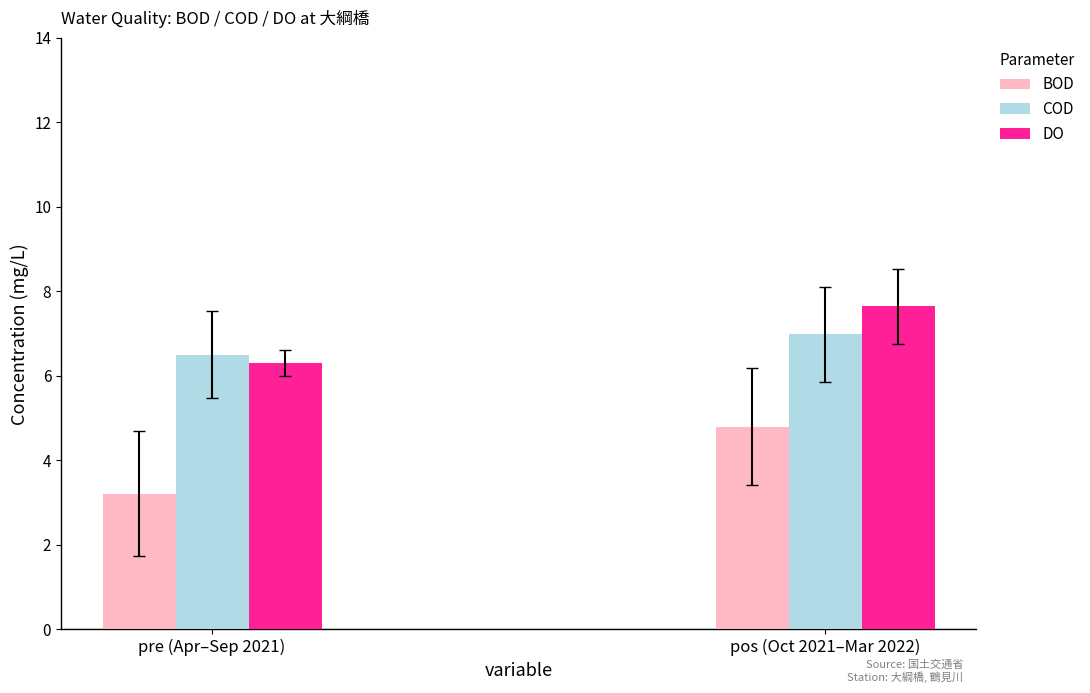

Which series has the largest total across all categories?

DO